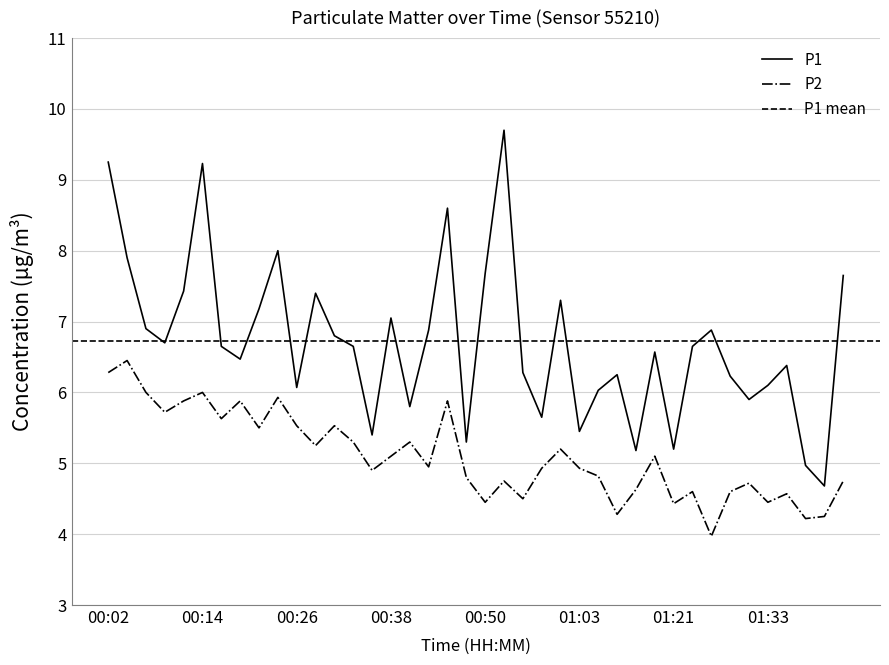

List the series in order of their overall mean, highest first.

P1, P2